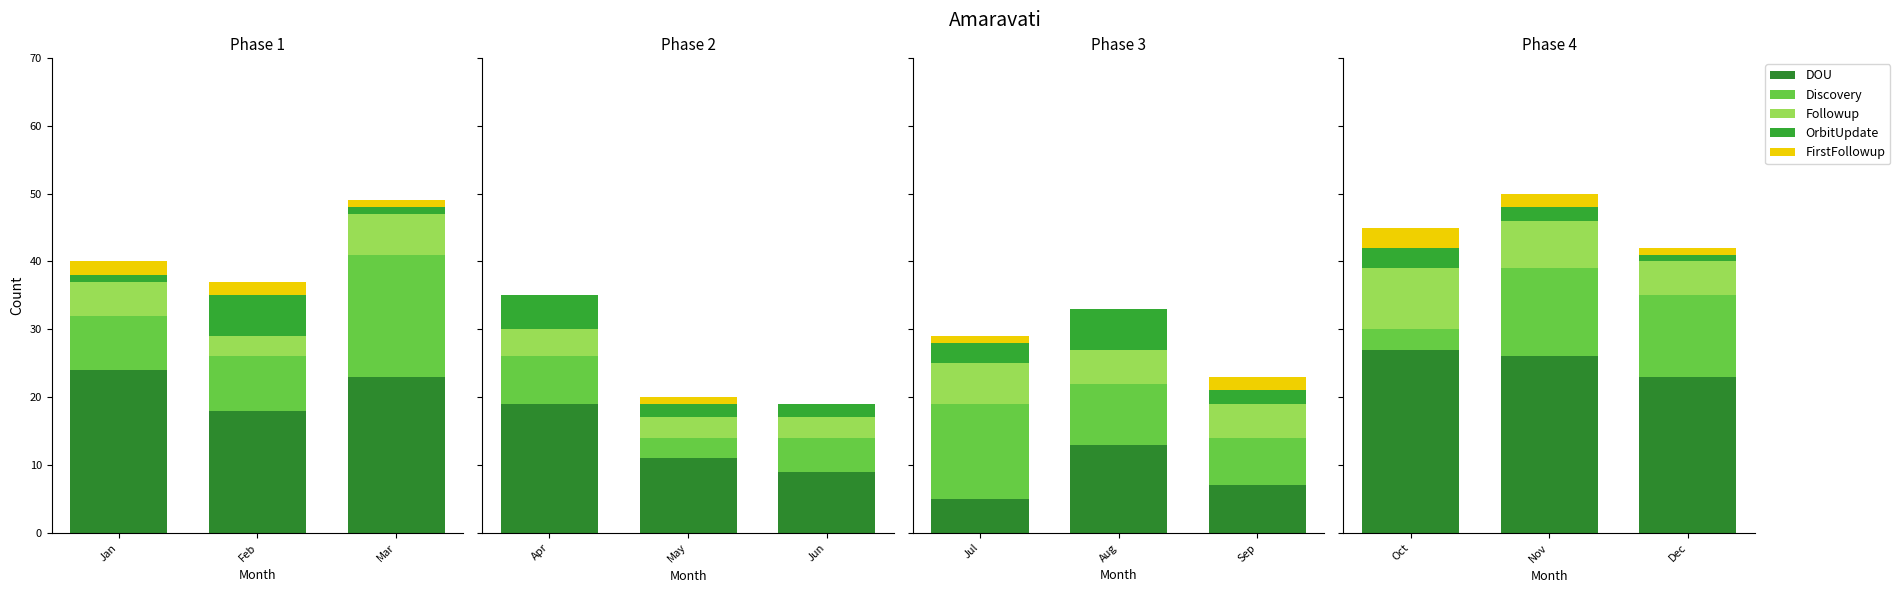

The value of DOU at Oct is 46. True or false?

False